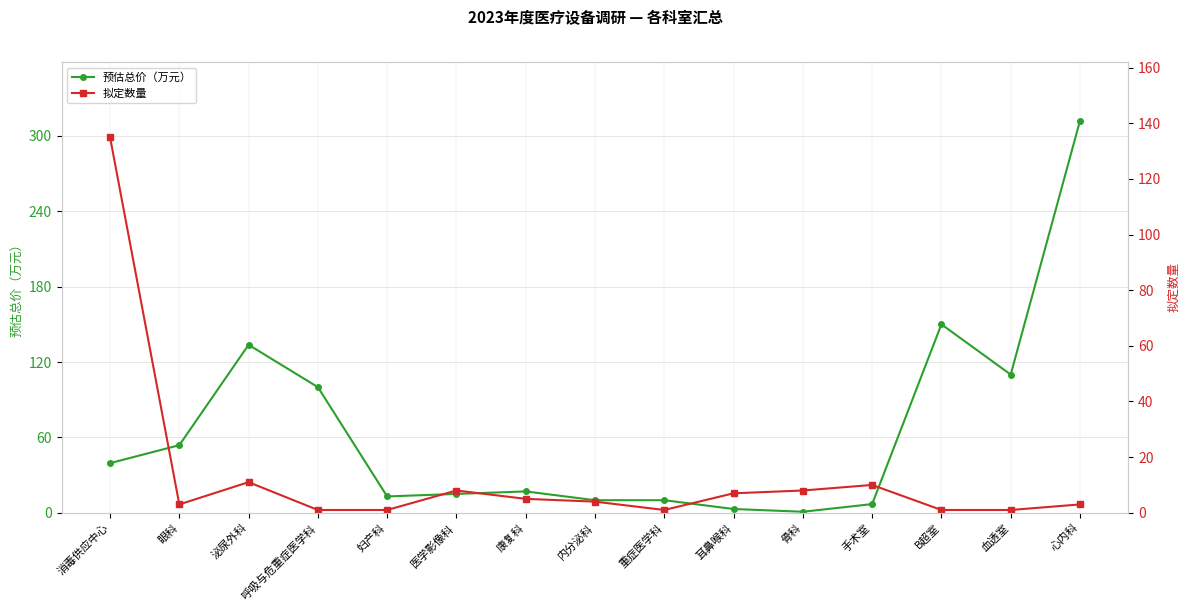

Which series has the largest range (max minus min)?

预估总价（万元）